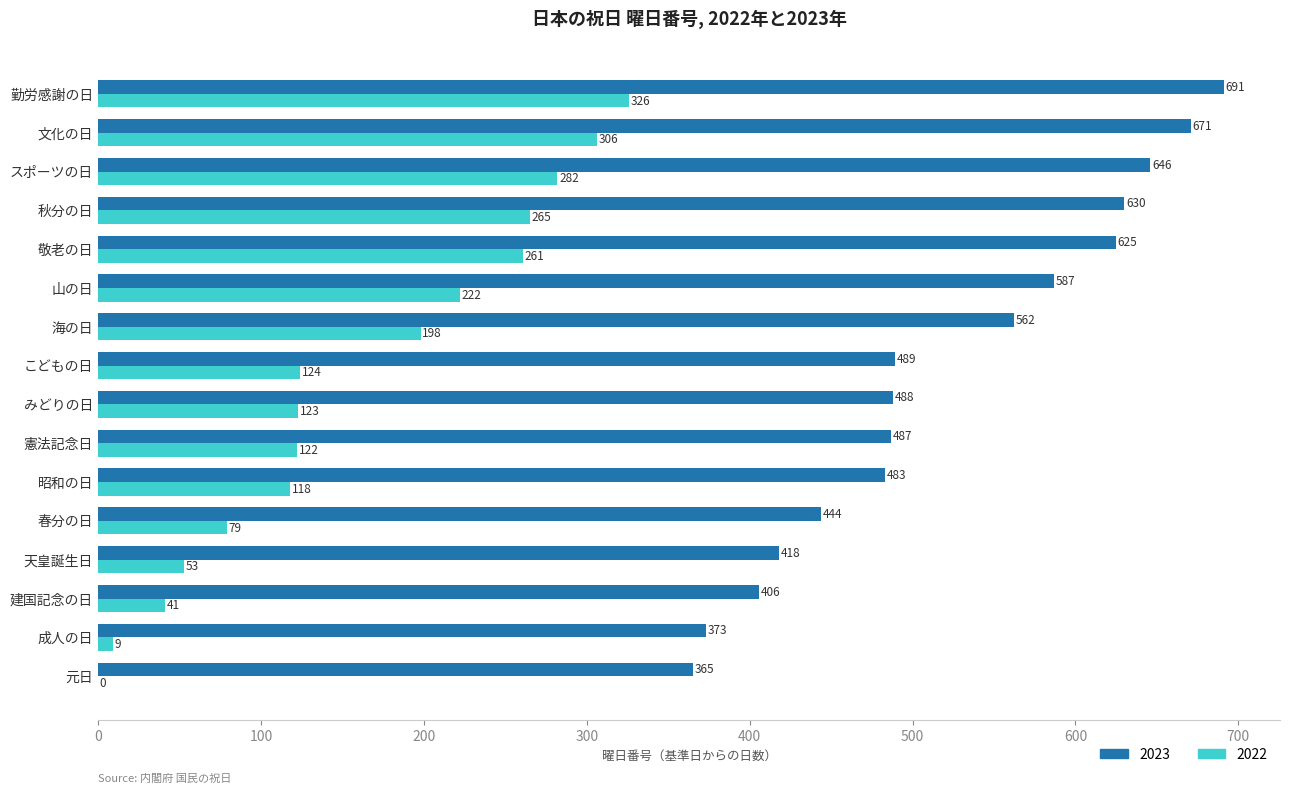

How many series are shown in this chart?

2